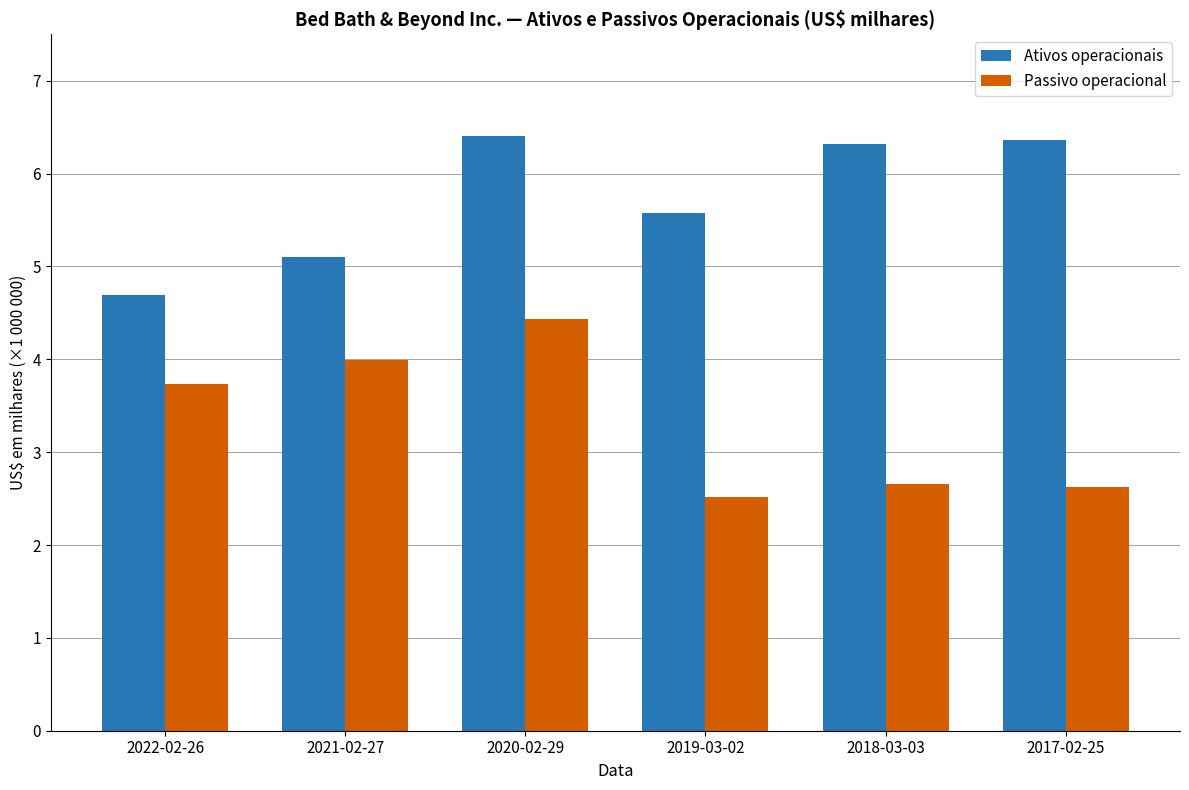

Which category has the lowest value in the Ativos operacionais series?

2022-02-26